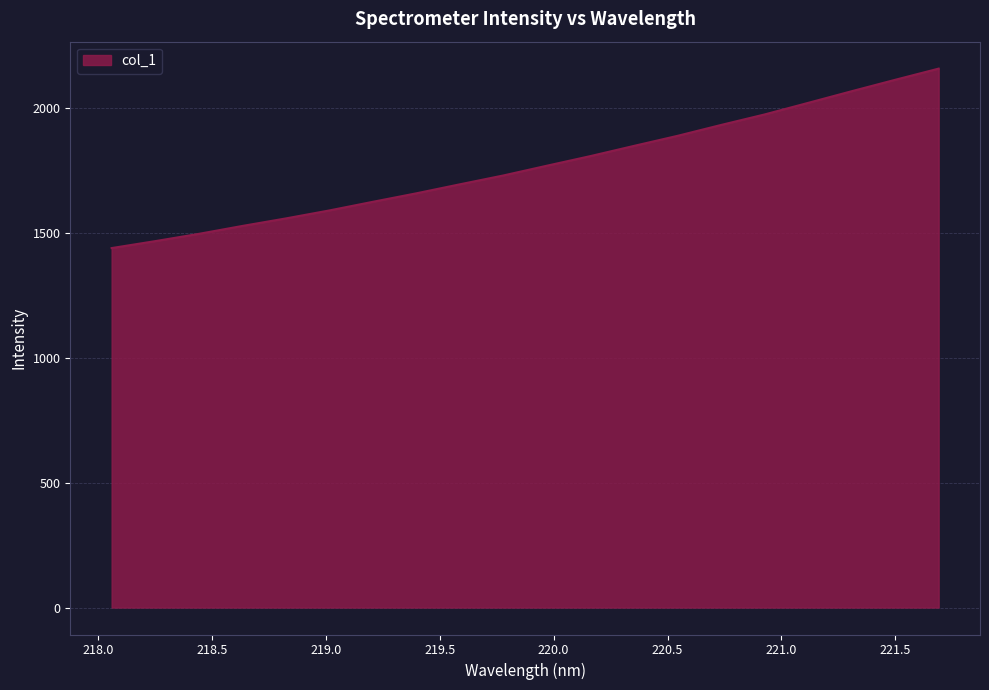

What is the maximum value shown in the chart?

2159.4